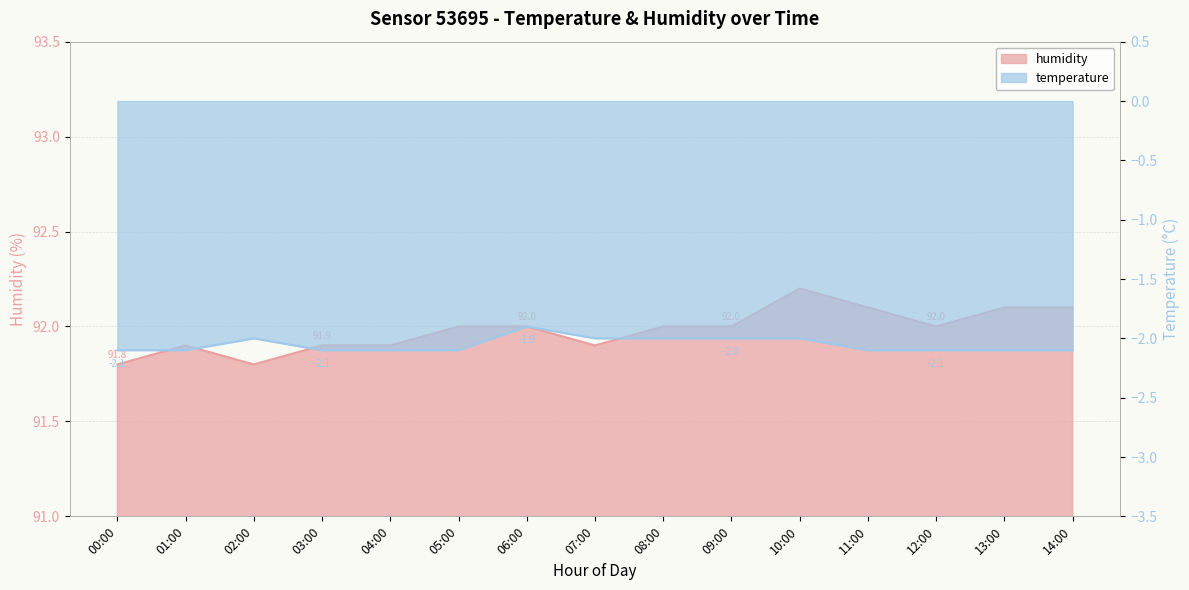

What is the label of the 11th point from the right?

04:00